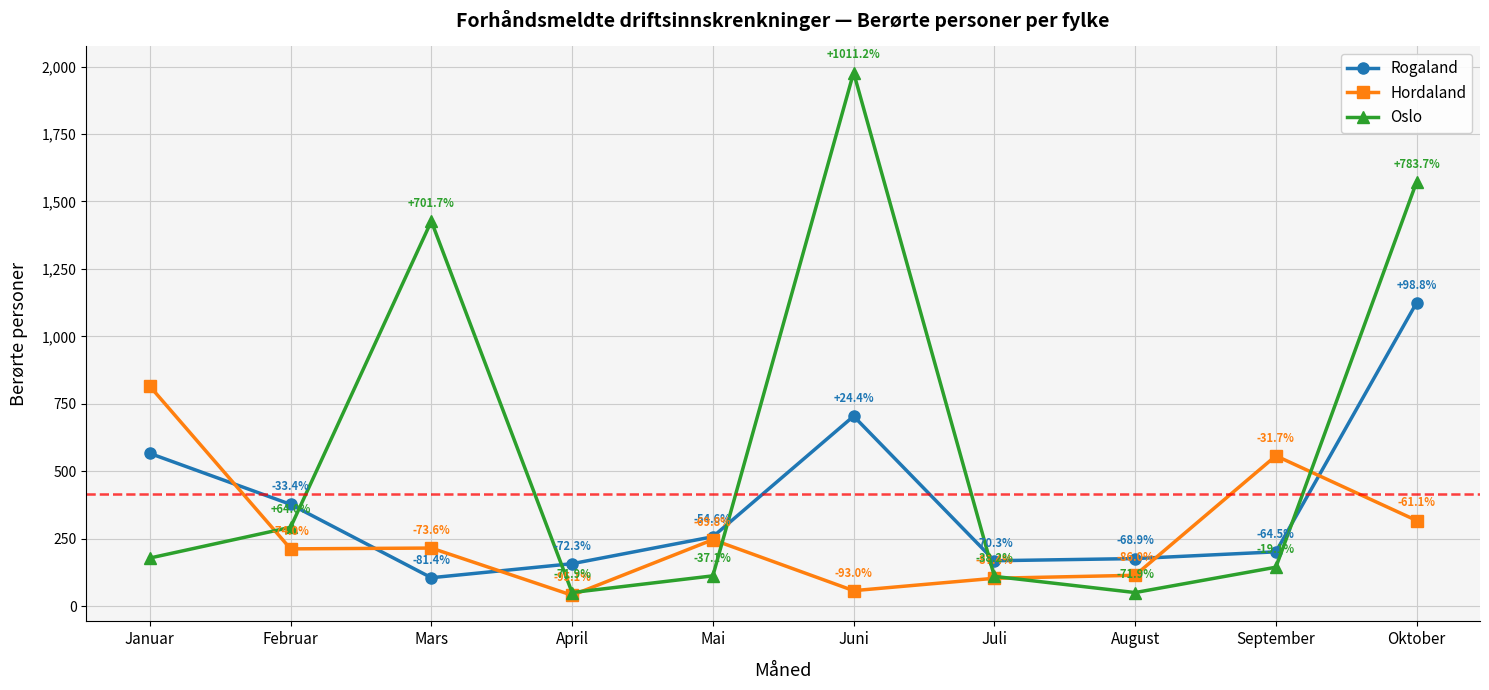

What is the difference between the Rogaland values at April and Mars?

52